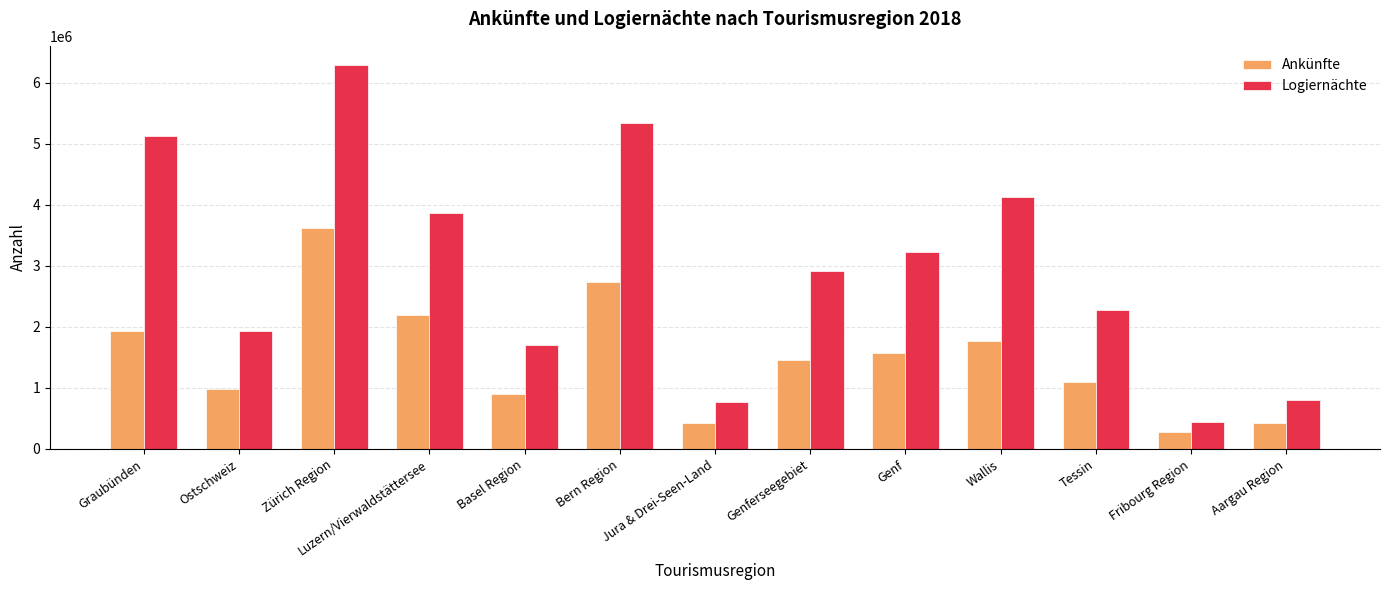

What is the average value of the Logiernächte series?

2985137